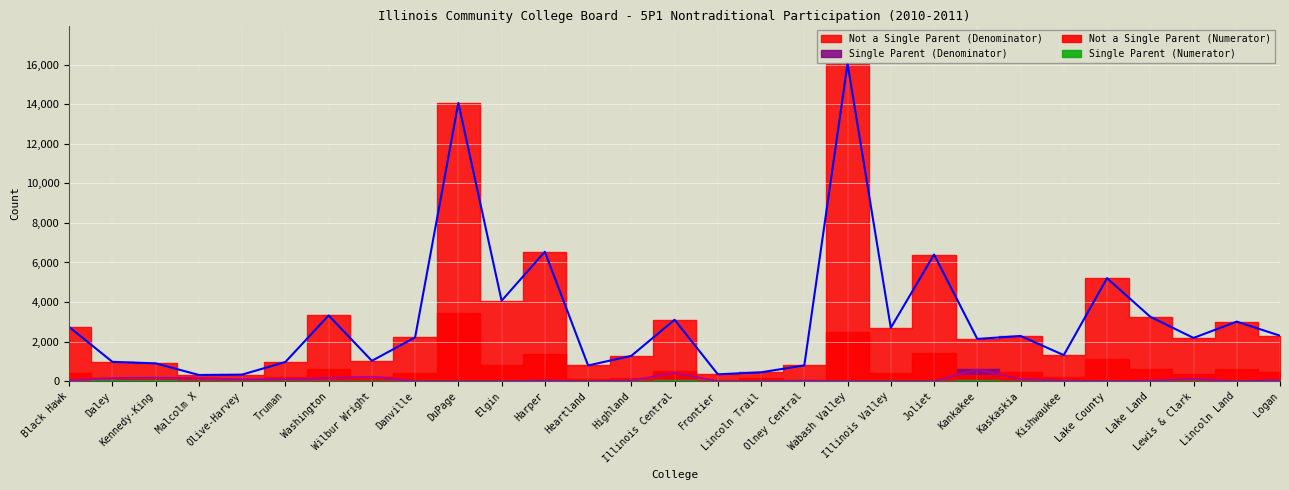

Which series has the largest total across all categories?

Not a Single Parent (Denominator)